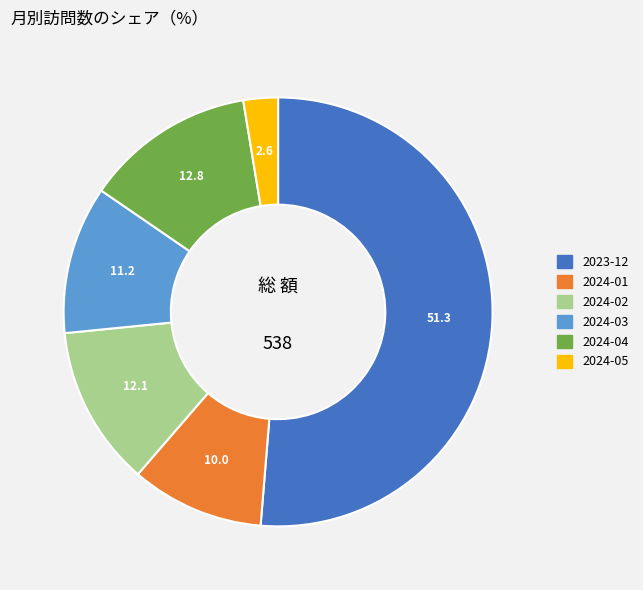

Is there any slice that represents more than half of the pie?

Yes